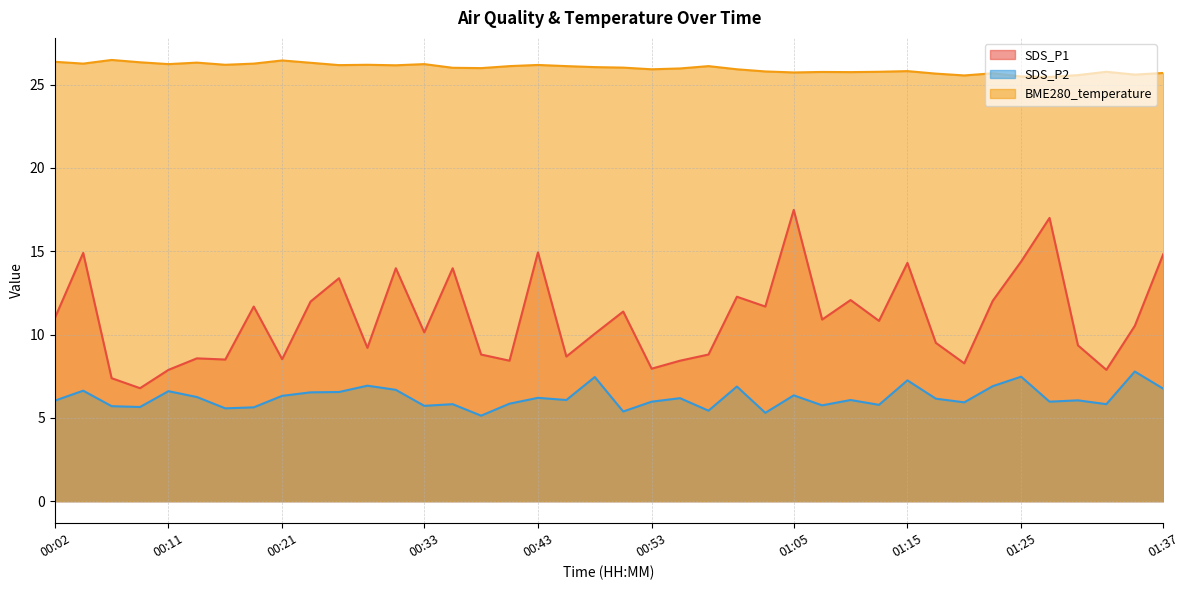

At which label does SDS_P1 reach its peak?

01:05